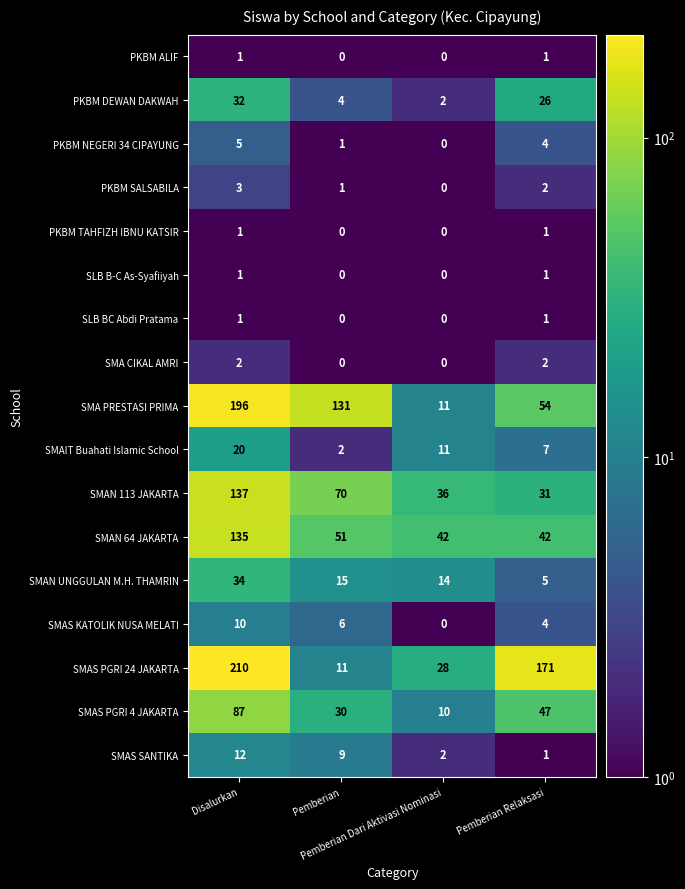

Between Disalurkan and Pemberian, which series saw the biggest shift?

SMAS PGRI 24 JAKARTA